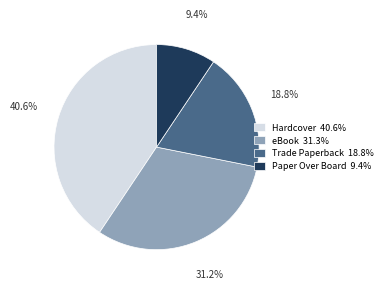

What is the smallest slice in the pie chart?

Paper Over Board